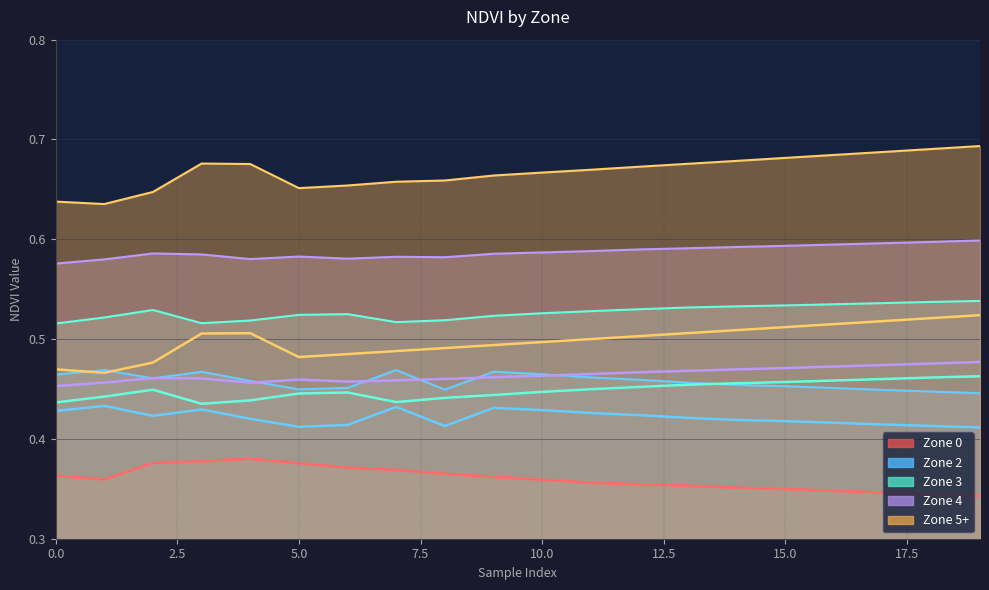

What is the value of the Zone 5+ point at the 9th from the left?

0.5